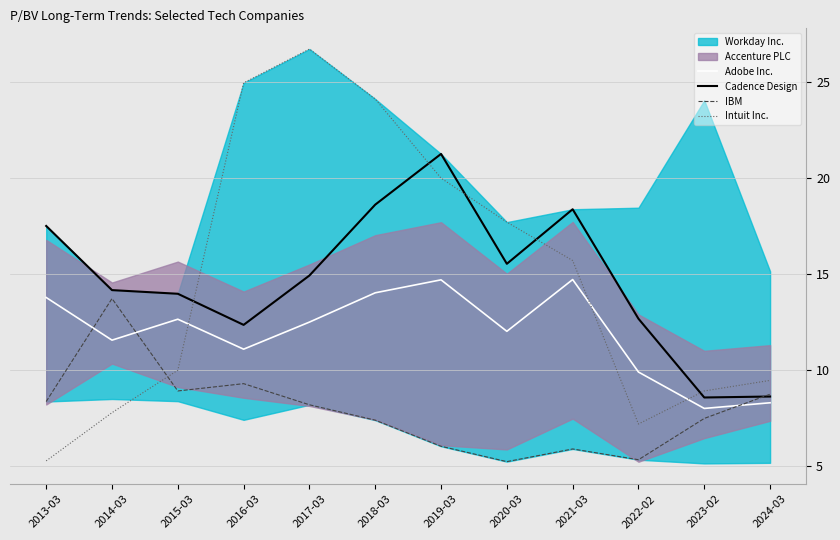

In IBM, how many points are lower than both neighbors (excluding endpoints)?

3